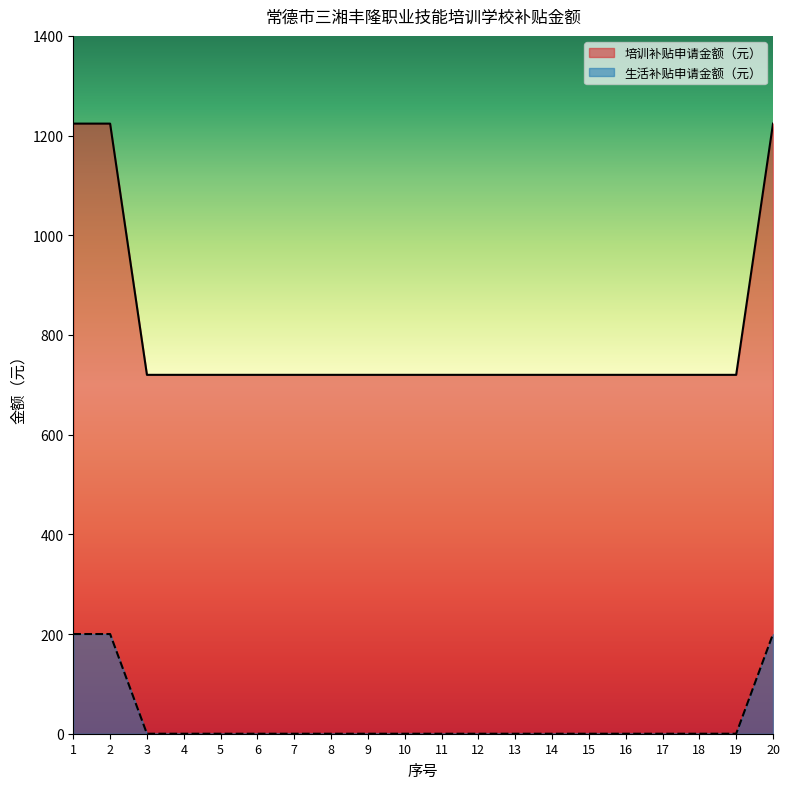

What is the difference between the maximum and minimum values in the 生活补贴申请金额（元） series?

200